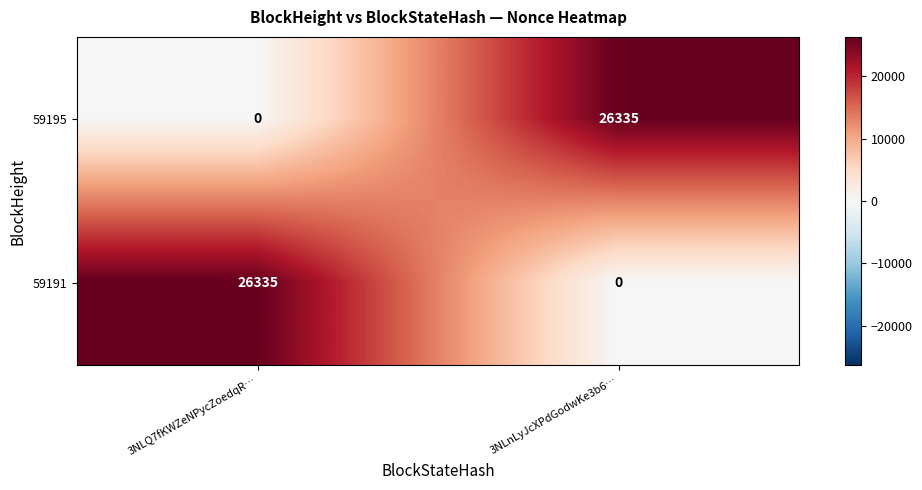

At how many categories does at least one series exceed 13514?

2